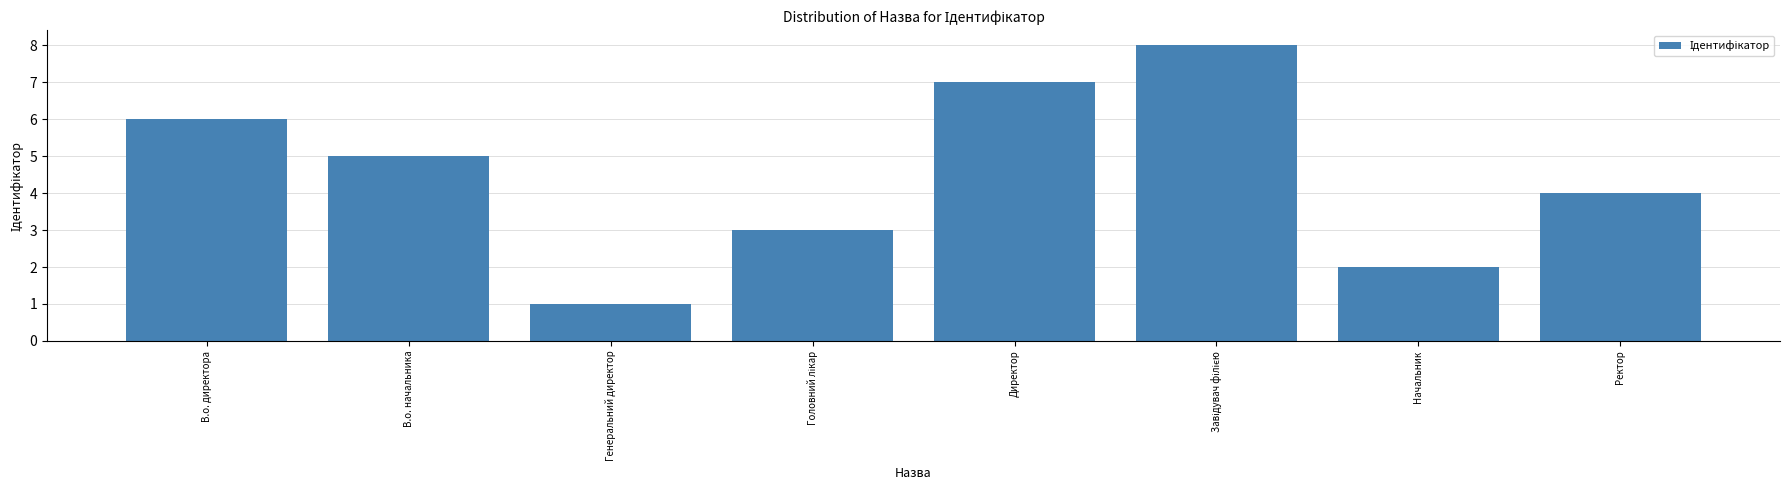

What is the label of the 4th bar from the right?

Директор